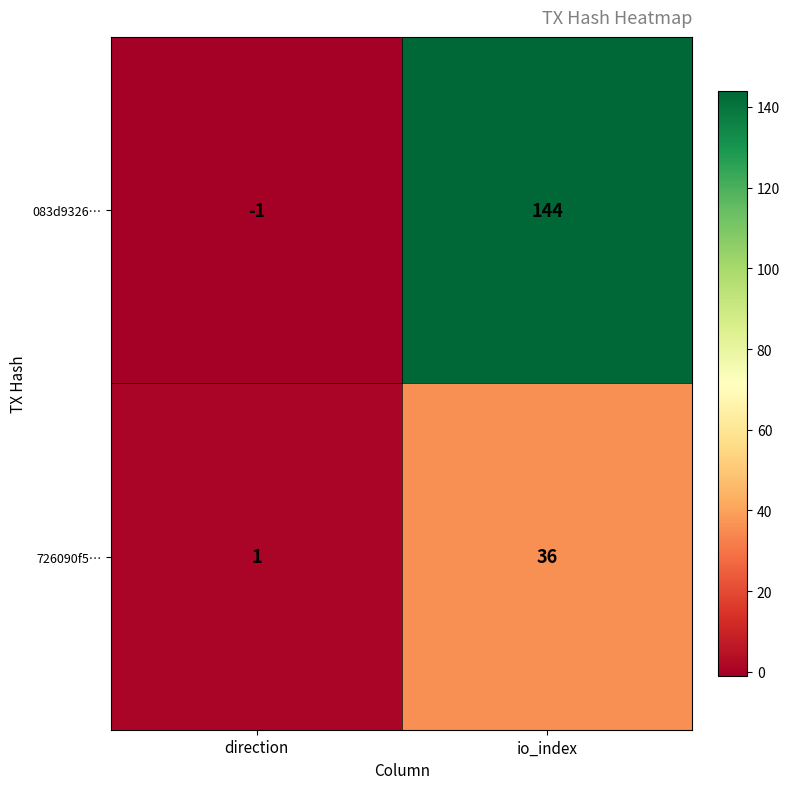

The 083d9326… series shows 258 at io_index. True or false?

False